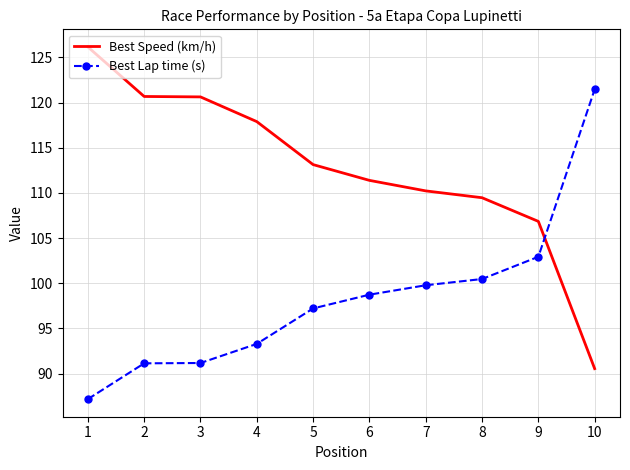

What is the difference between the highest and lowest values at 5?

15.9